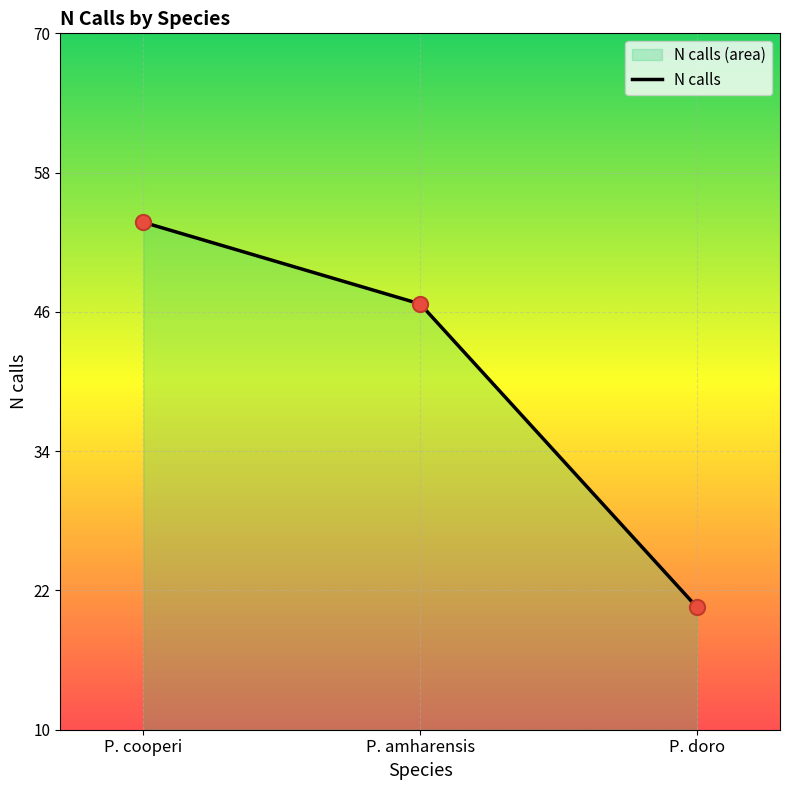

What is the change in value from P. cooperi to P. doro?

-33